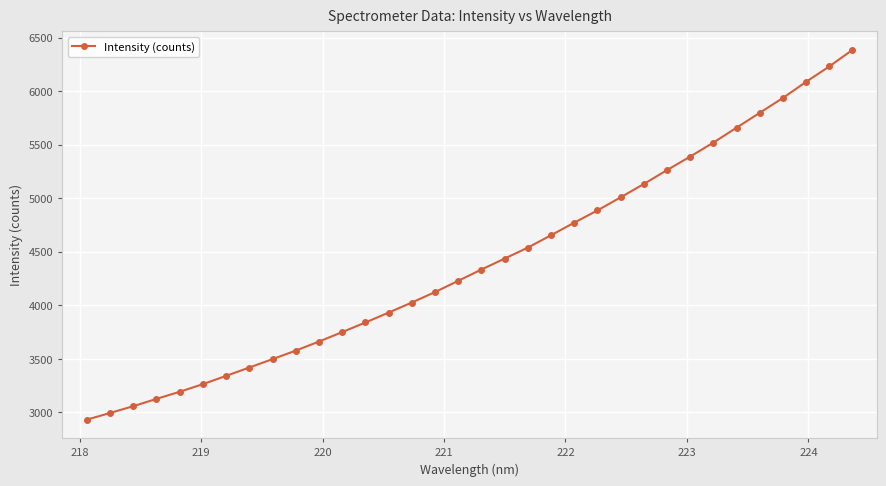

What is the difference between the maximum and minimum values?

3451.8